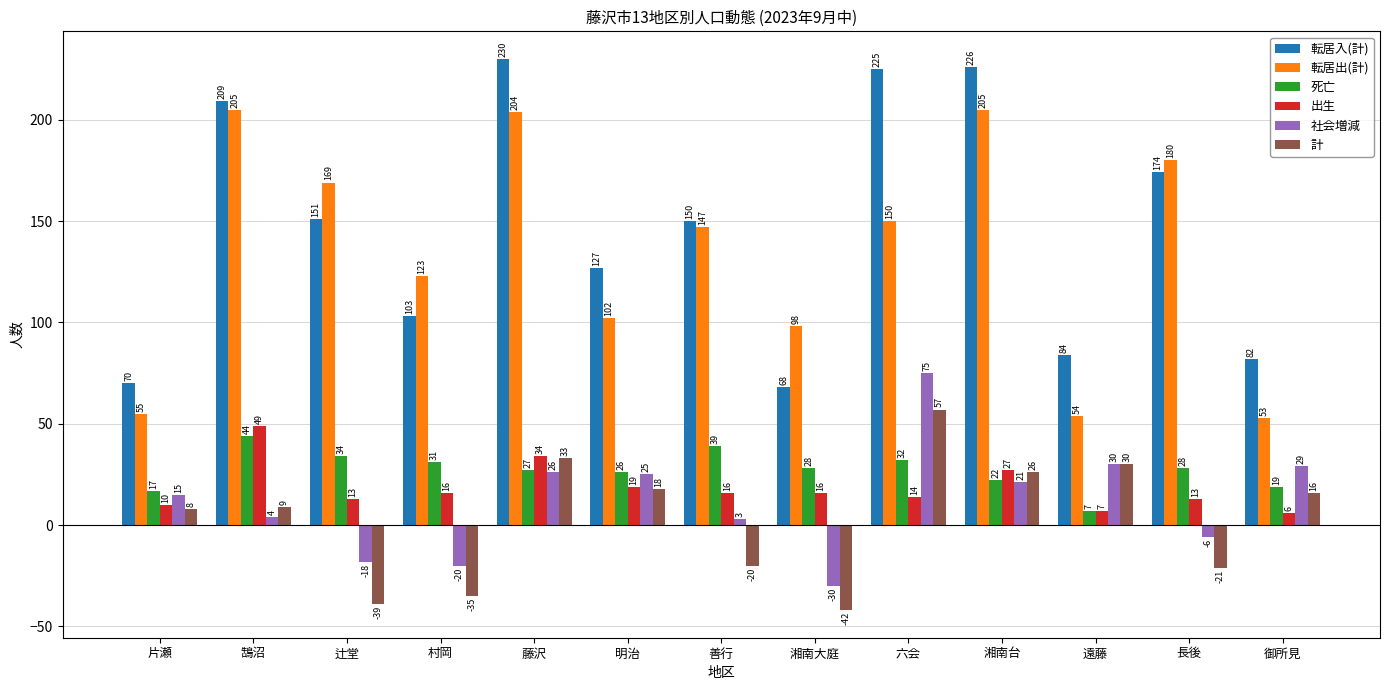

At which label is 出生 closest to 27?

湘南台